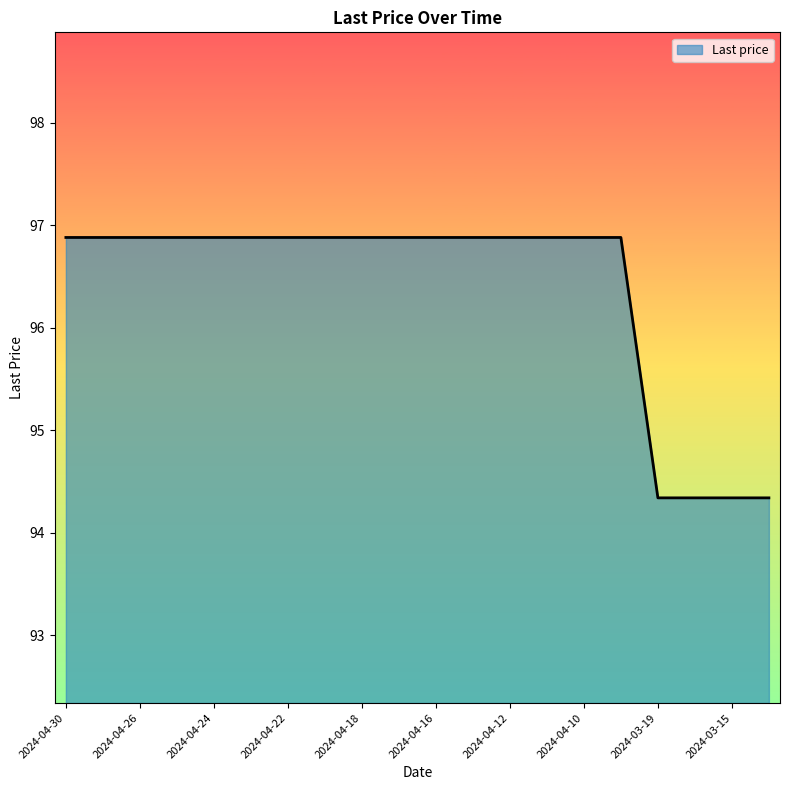

What is the difference between the maximum and minimum values?

2.5